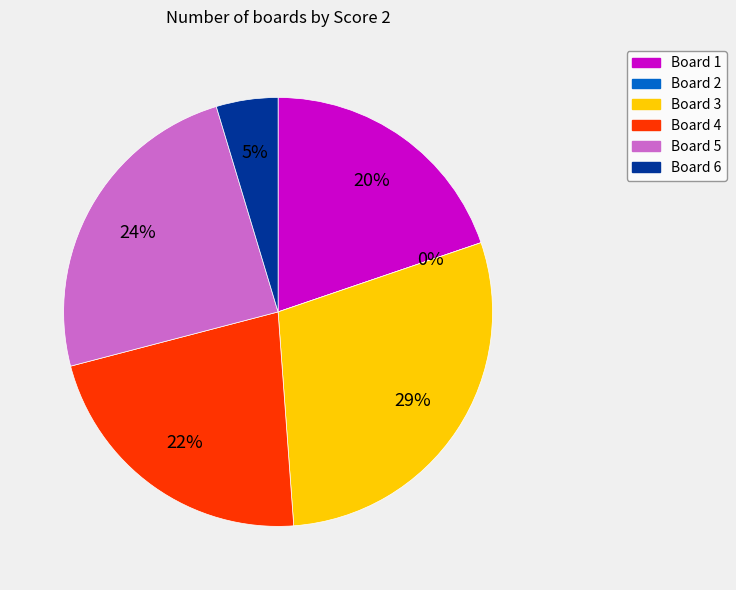

Is Board 4 the majority of the pie?

No